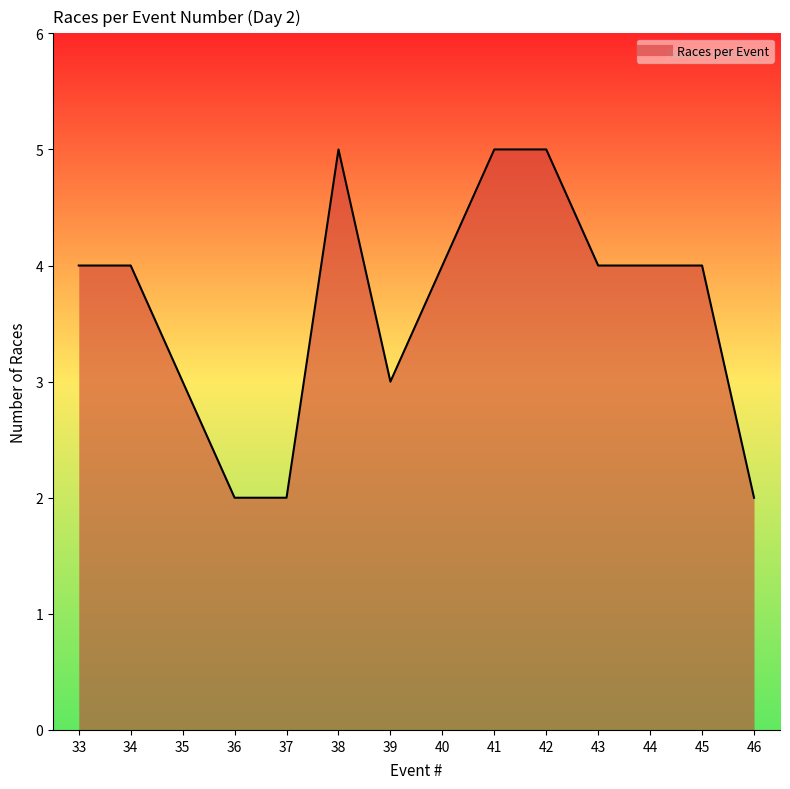

How many lines are shown in the chart?

1